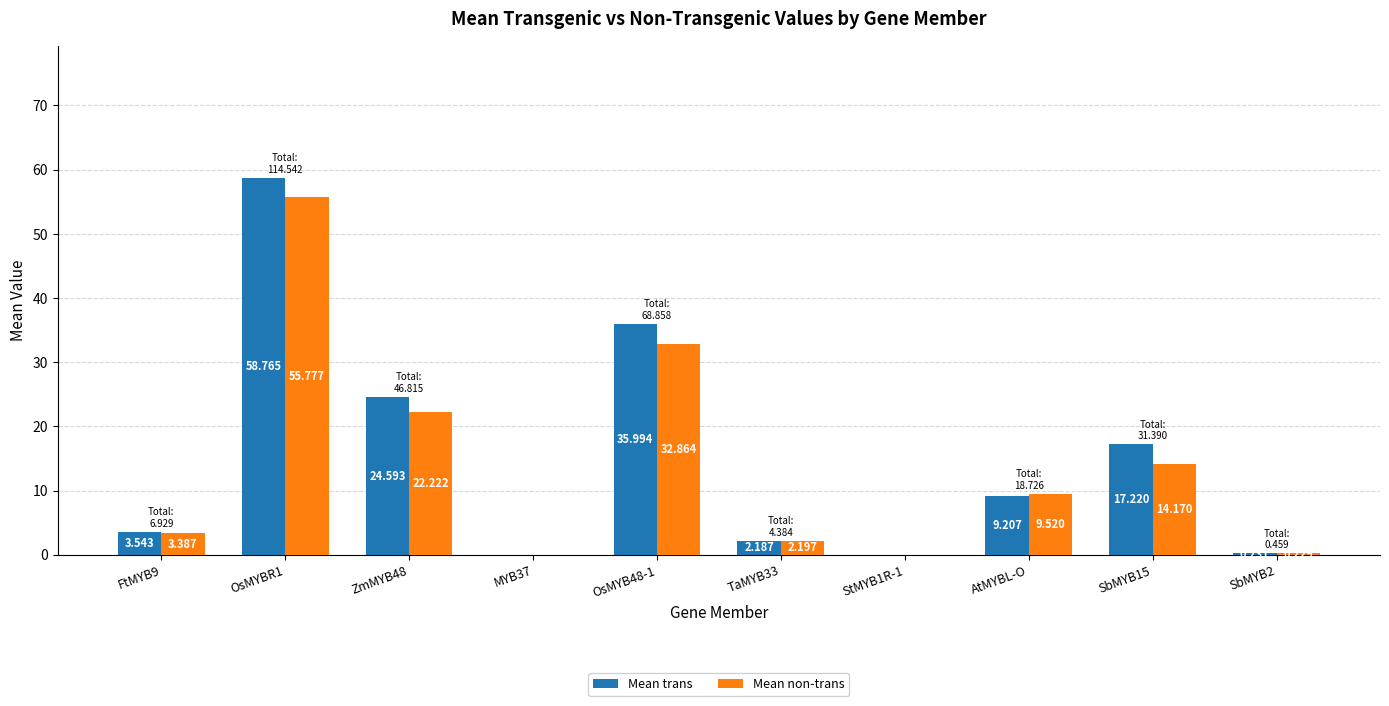

Is it true that Mean non-trans equals 57.5 at OsMYB48-1?

False